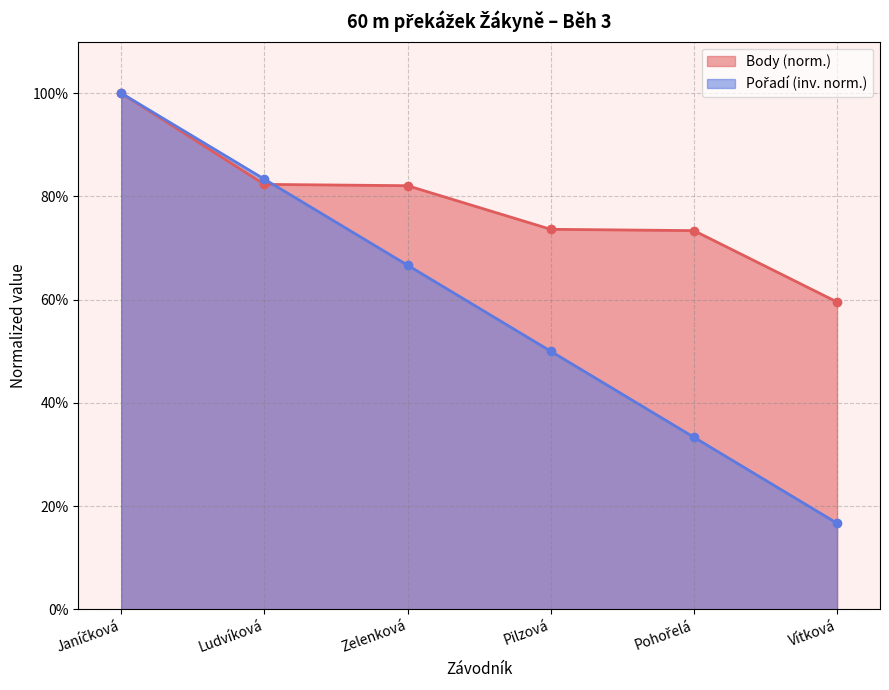

Reading left to right, list all the values displayed in this chart.

Pořadí: 1.0	0.8	0.7	0.5	0.3	0.2
Body: 1.0	0.8	0.8	0.7	0.7	0.6